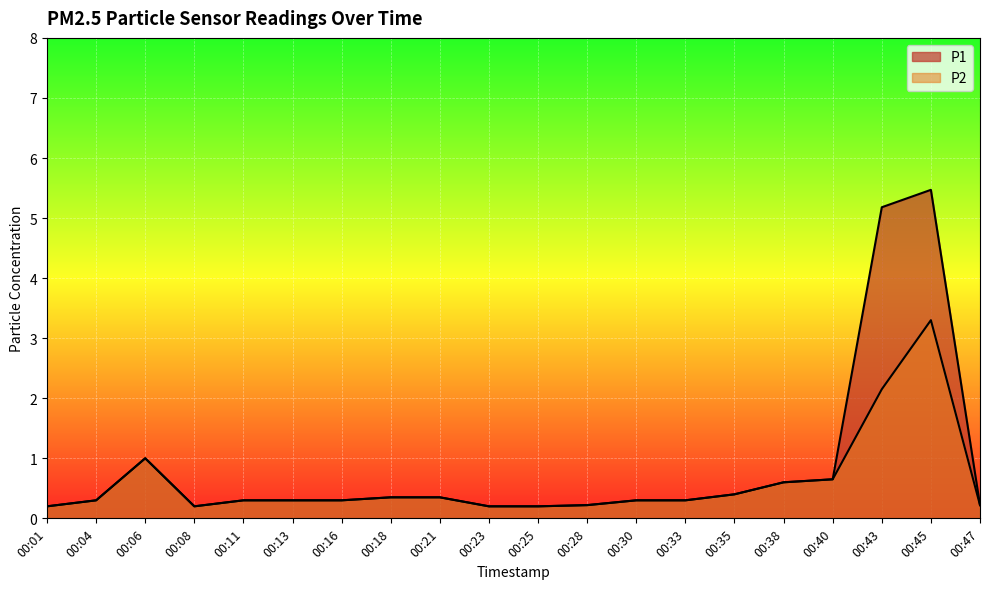

How many lines are shown in the chart?

2